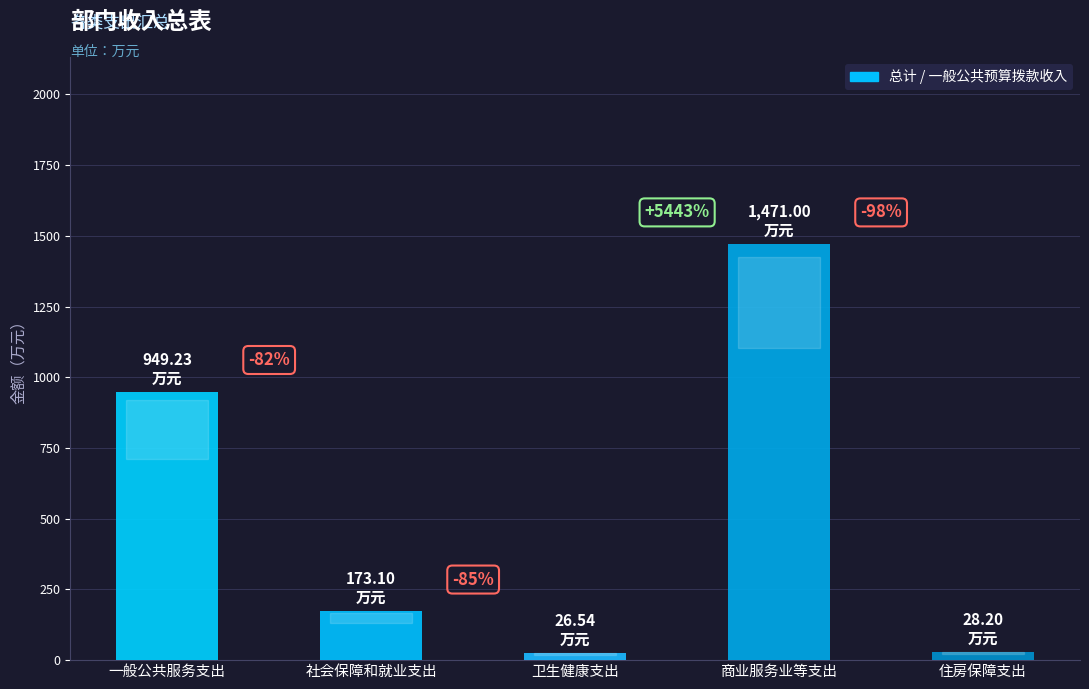

What is the label of the 4th bar from the left?

商业服务业等支出